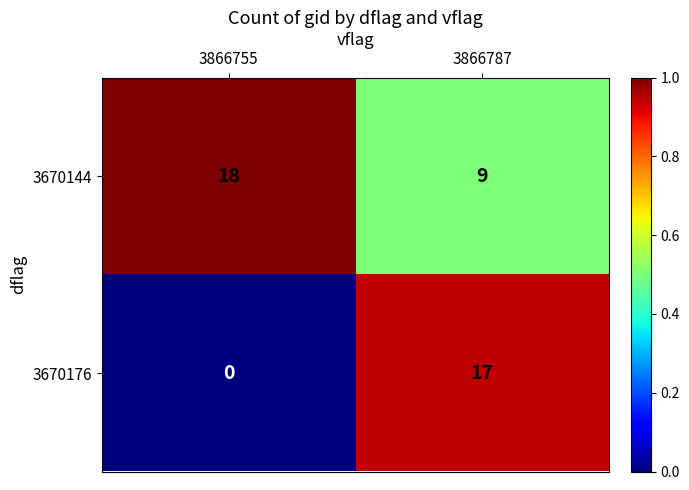

Which series changed the most between 3866755 and 3866787?

3670176